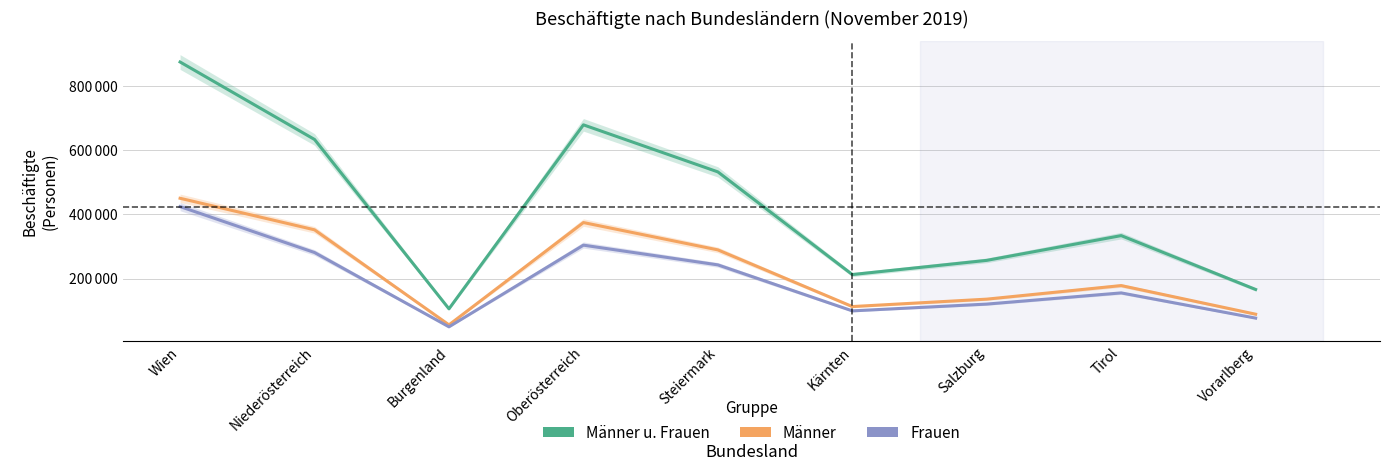

How many lines are shown in the chart?

3